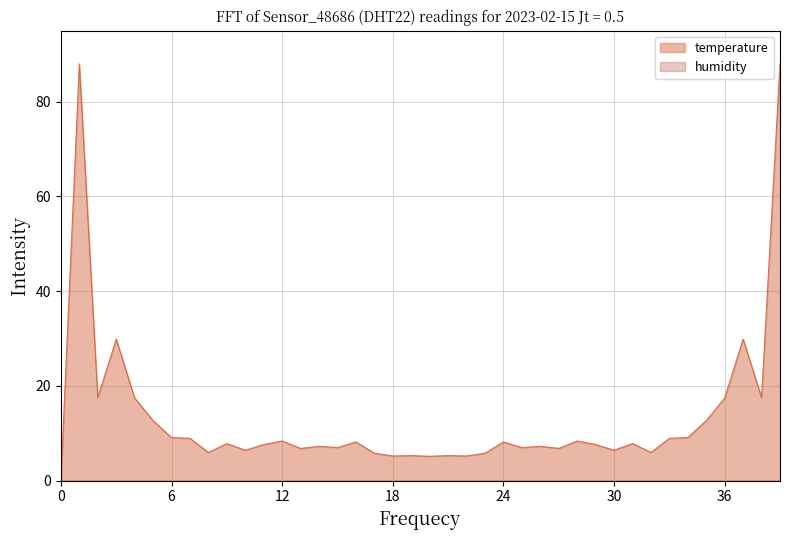

True or false: temperature and humidity intersect in this chart.

False